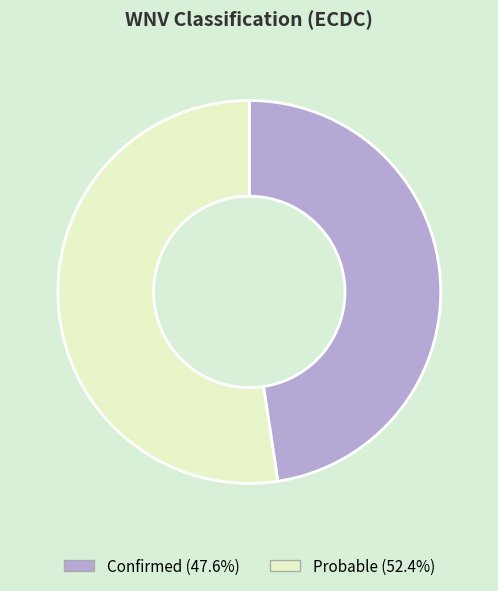

Which category has the biggest portion of the pie?

Probable